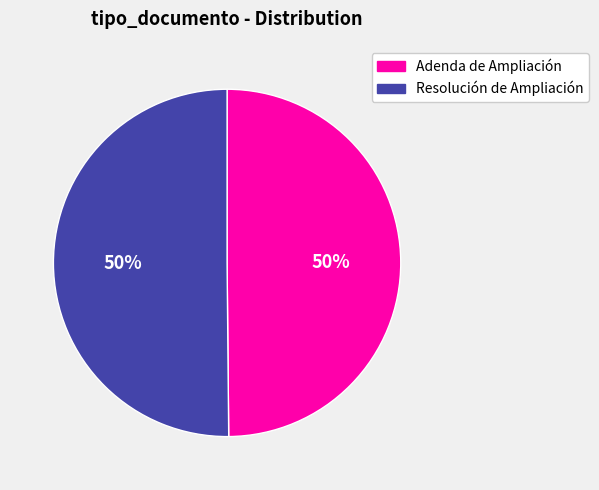

How many slices are in this pie chart?

2